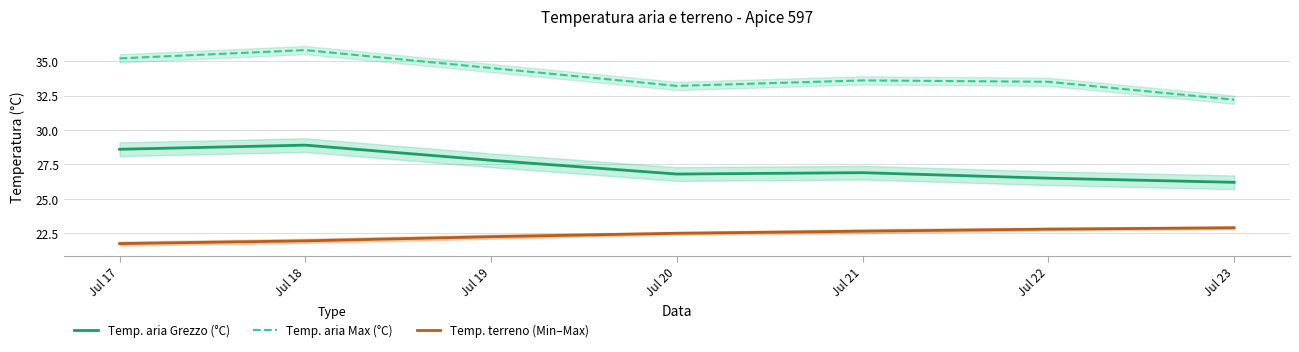

Which label corresponds to the largest value in the chart?

Jul 18